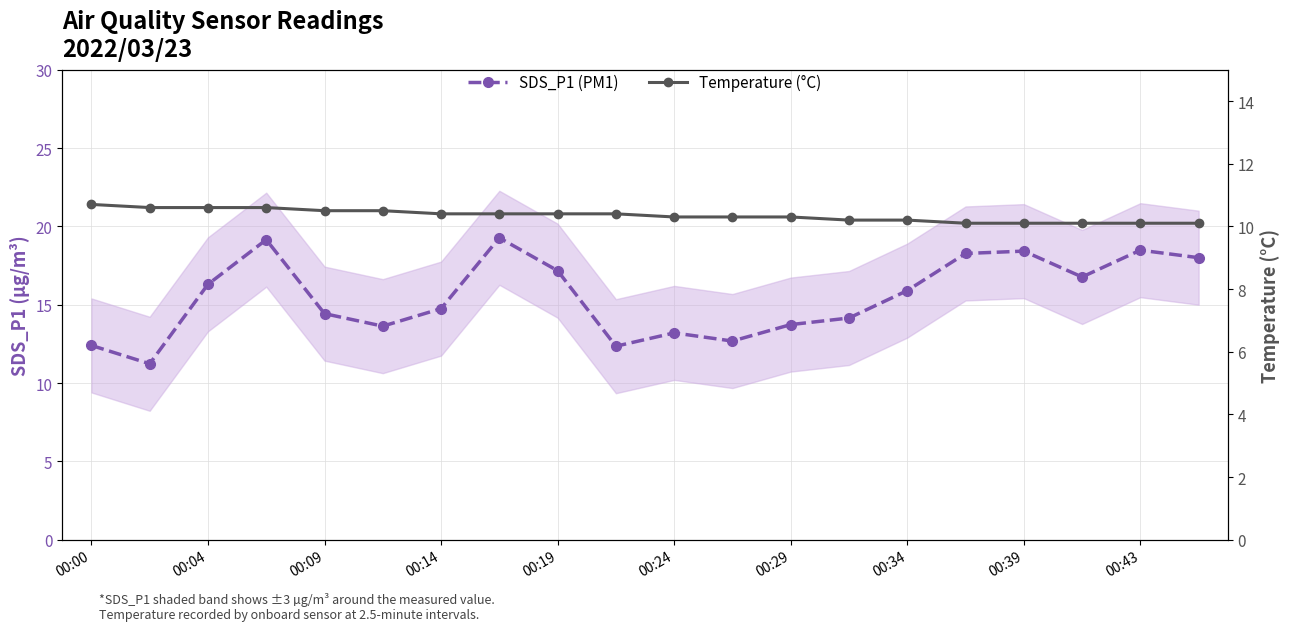

At how many categories does at least one series exceed 10?

20